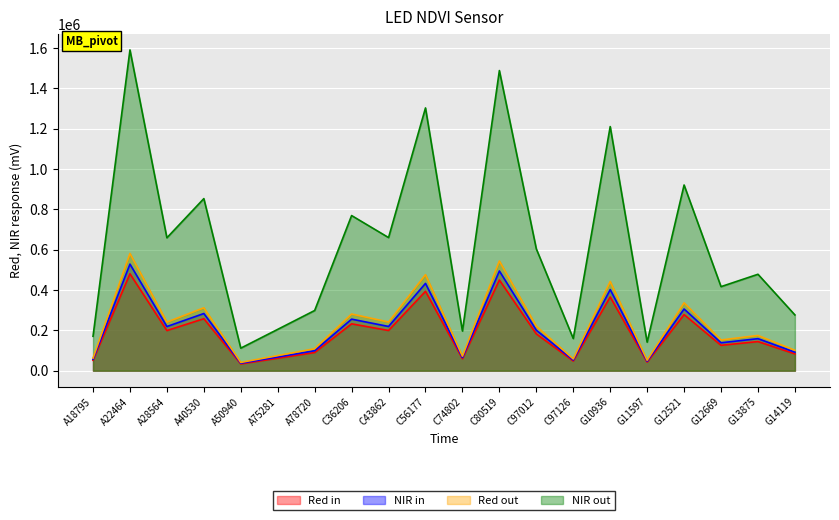

Which label corresponds to the smallest value in the chart?

A50940